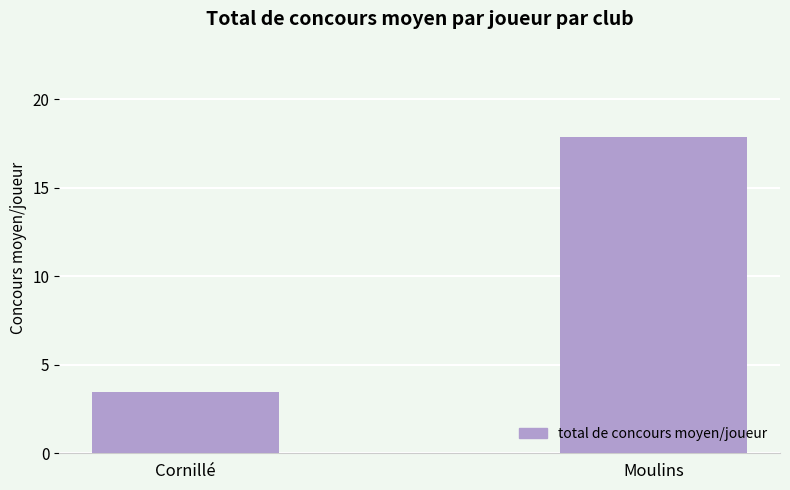

Which label corresponds to the smallest value in the chart?

Cornillé